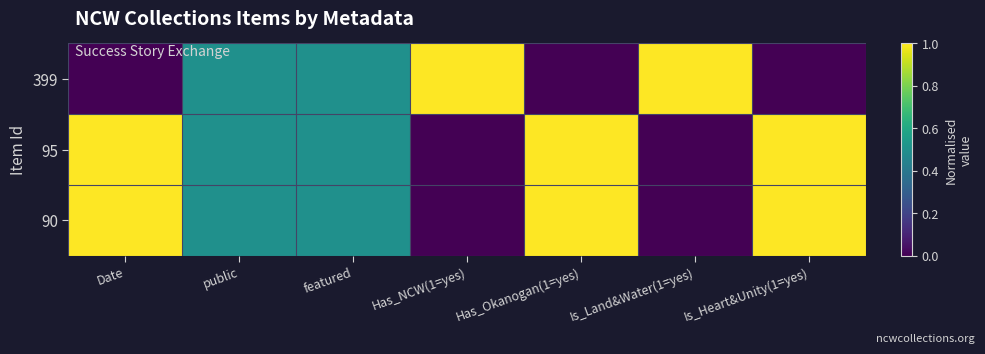

List the series in order of their peak value, highest first.

399, 95, 90